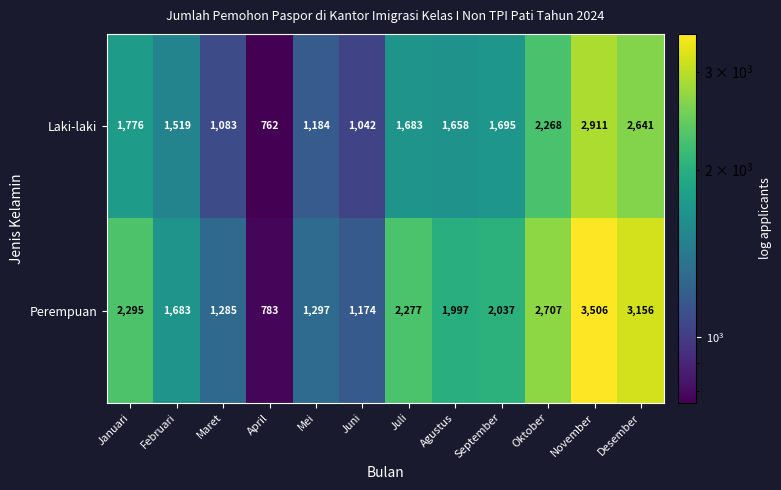

At how many categories does at least one series exceed 3132?

2